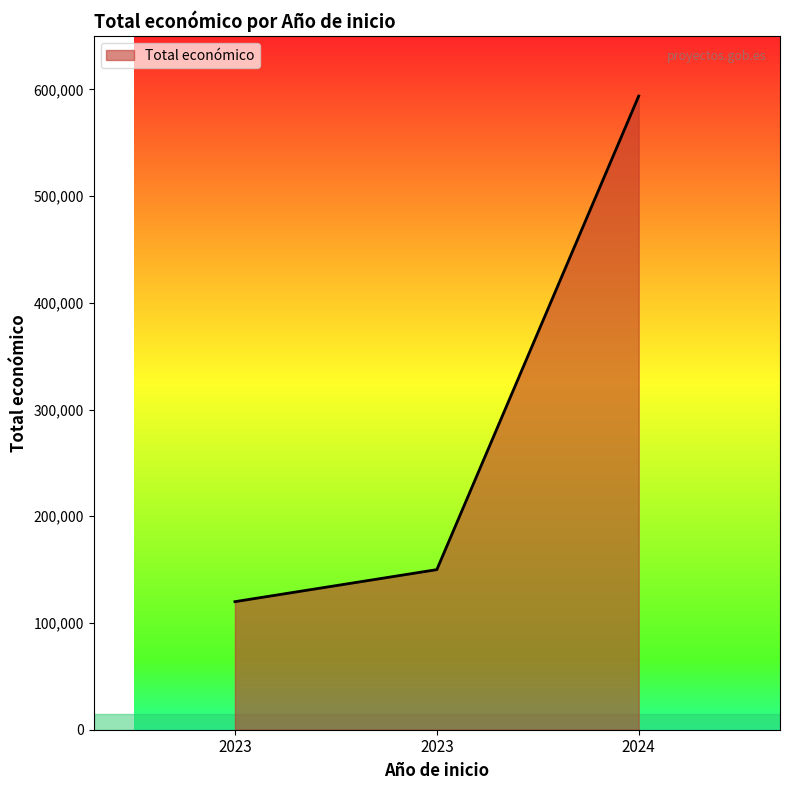

Rank the categories by value from lowest to highest.

2023, 2023, 2024